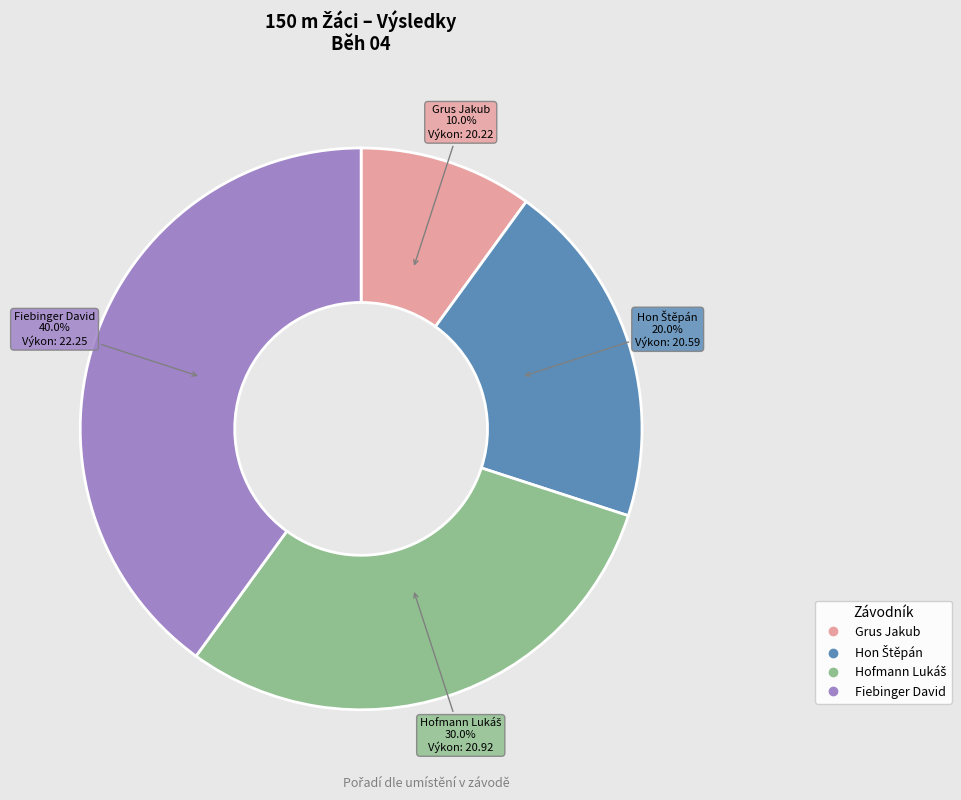

Which slice is the largest?

Fiebinger David